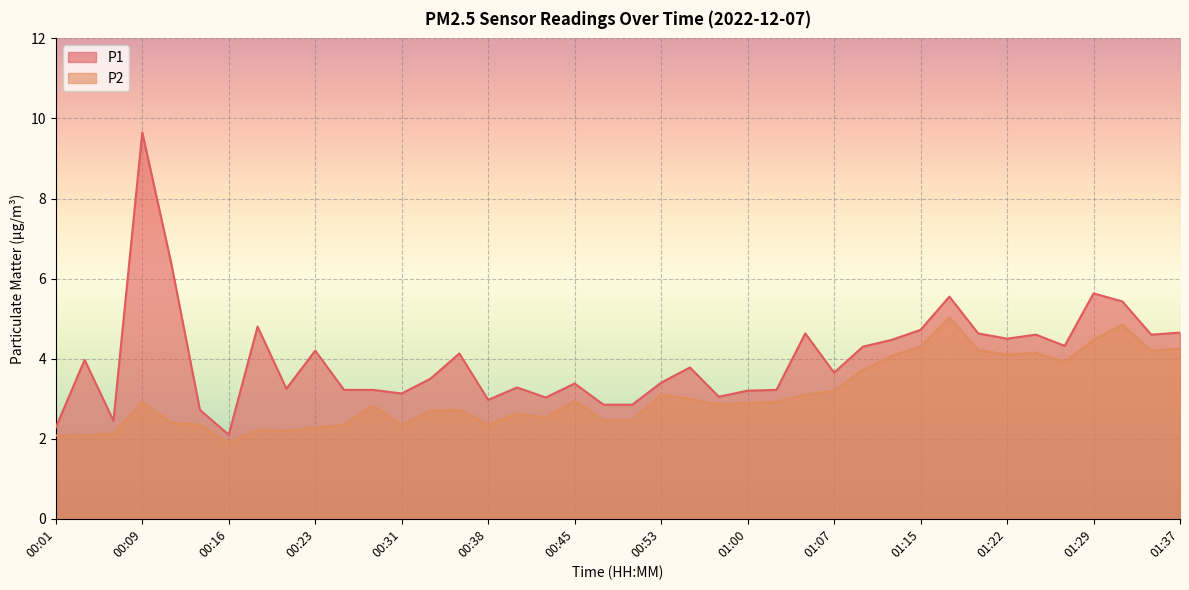

What is the difference between the maximum and minimum values in the P2 series?

3.1